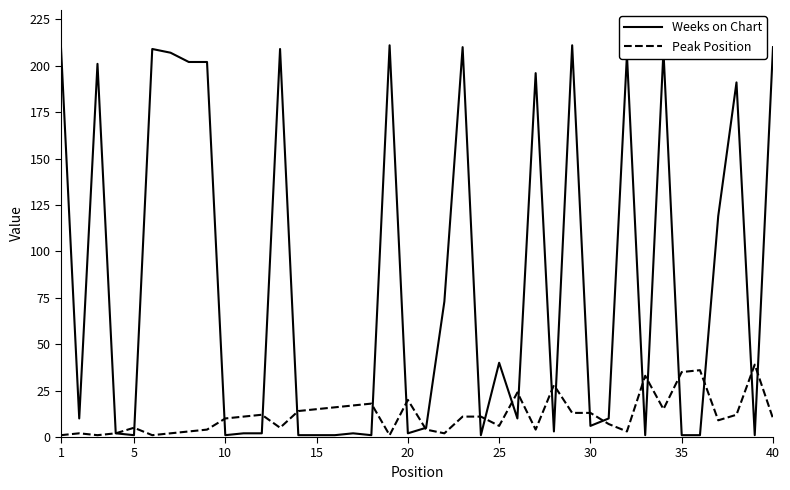

List the series in order of their overall mean, highest first.

Weeks on Chart, Peak Position